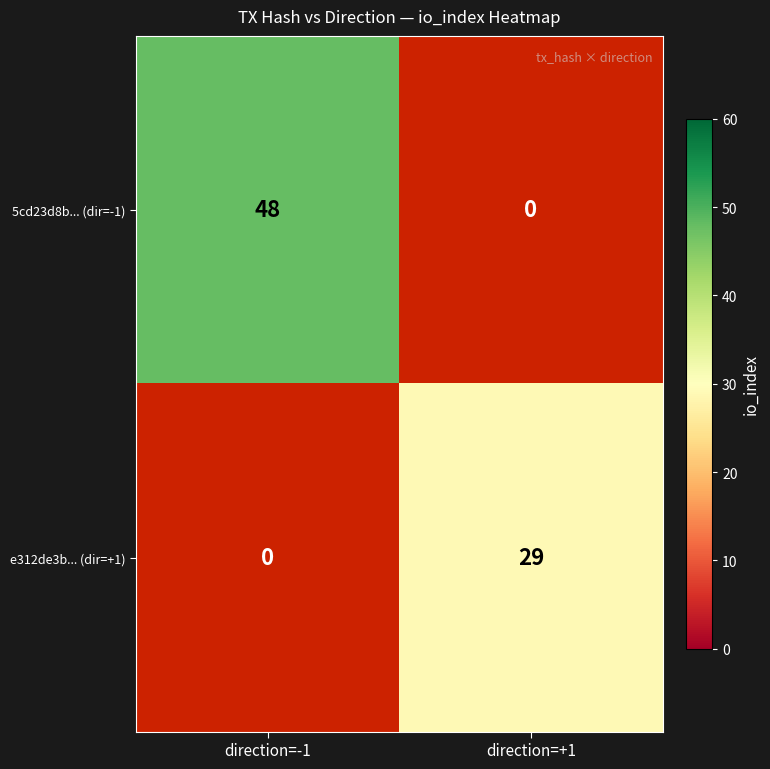

True or false: e312de3b... (dir=+1) has a value of 42 at direction=+1.

False